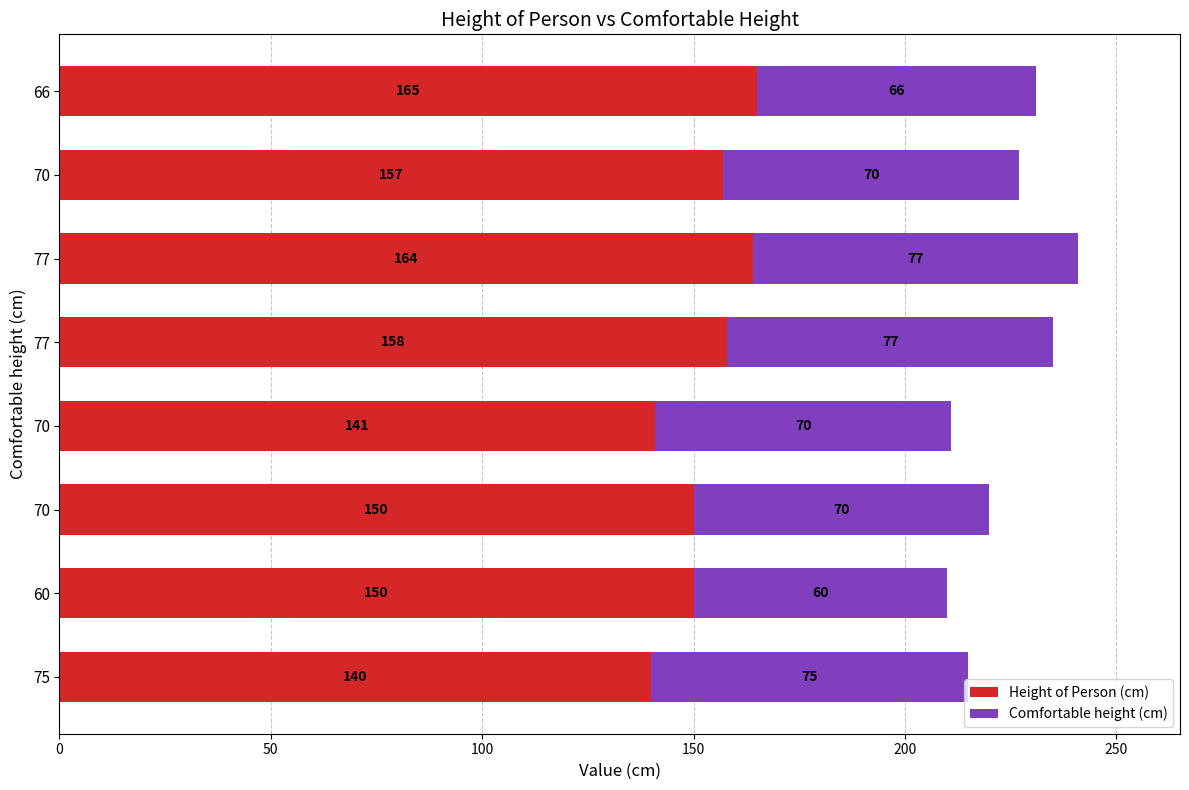

How many data points does each series have?

8